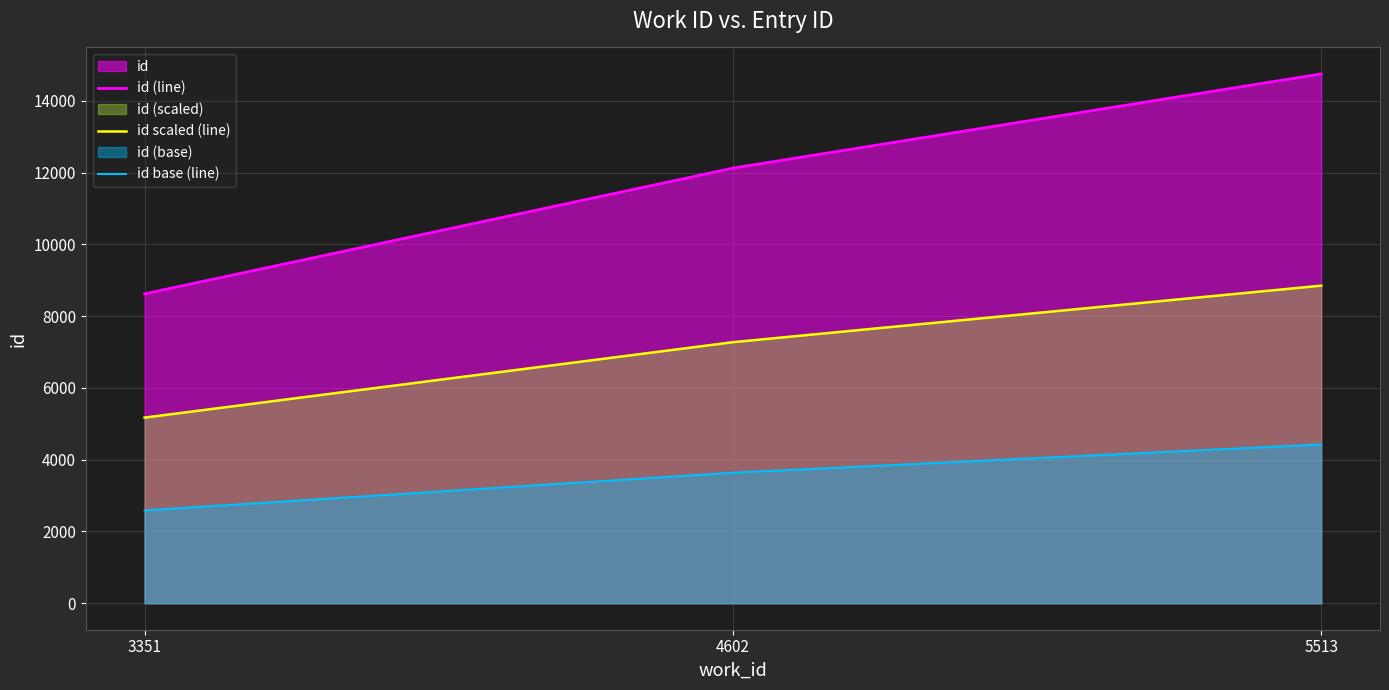

What is the average value of the id (line) series?

11834.7